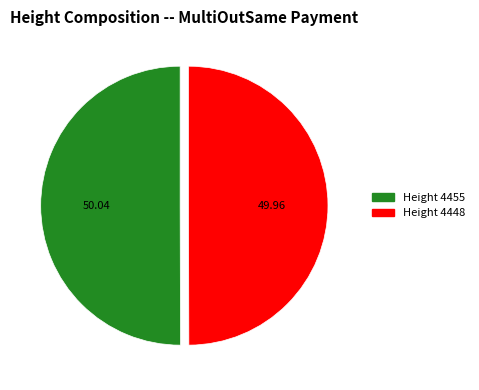

How many segments does this pie chart have?

2